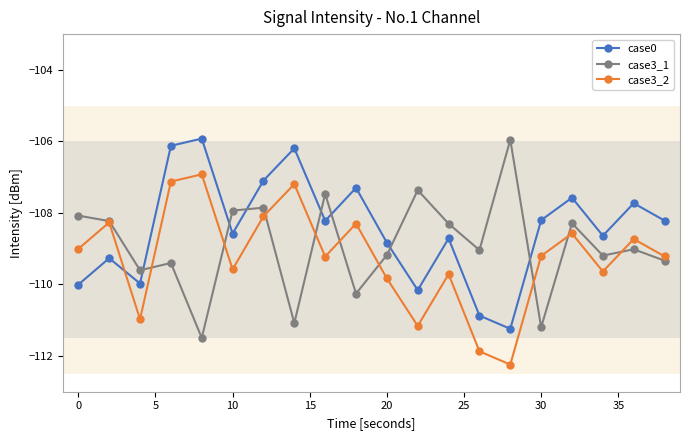

How many interior local valleys does the case0 series have?

6